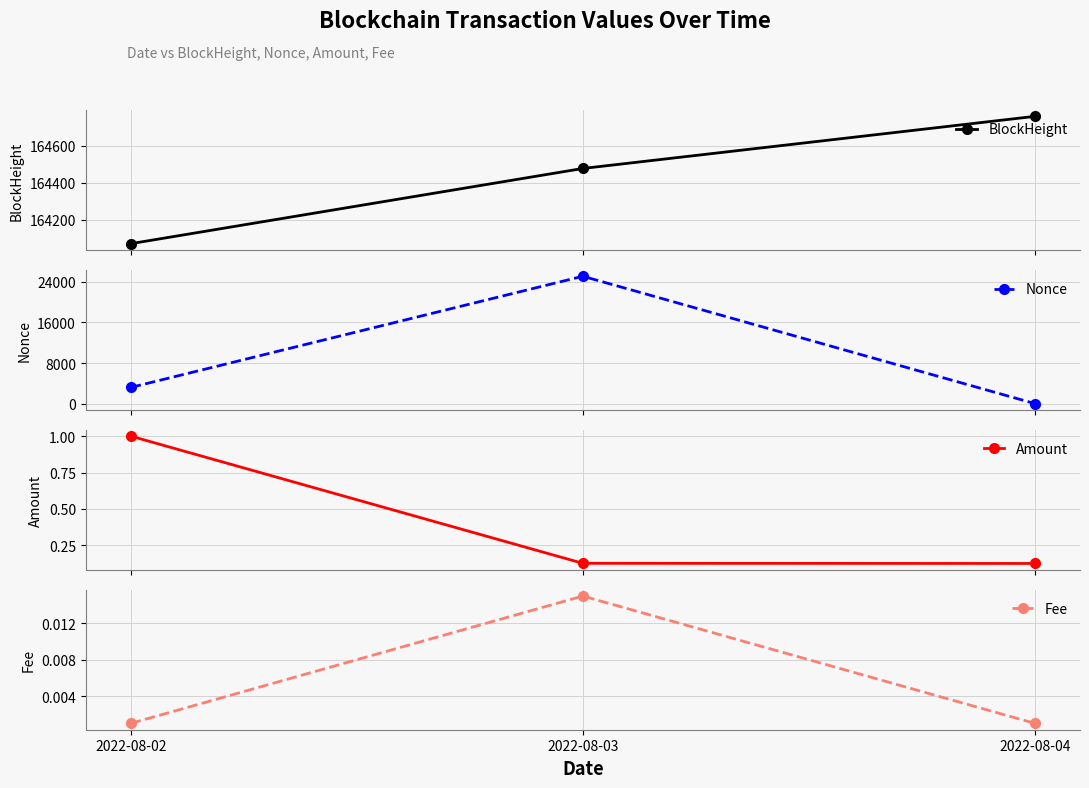

Between 2022-08-02 and 2022-08-03, which series saw the biggest shift?

Nonce